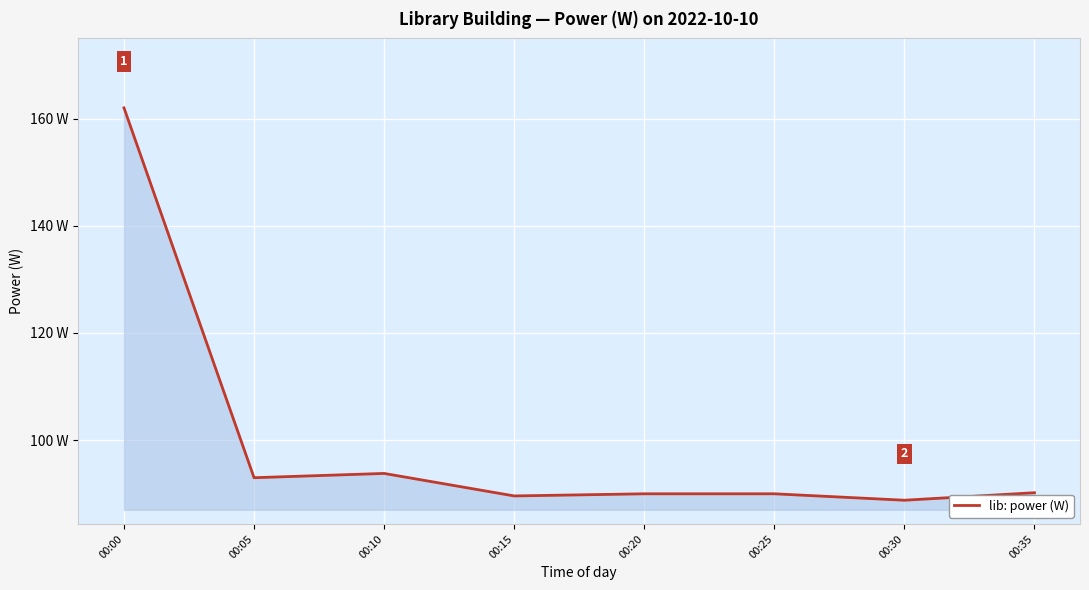

List the labels in order of value, largest first.

00:00, 00:10, 00:05, 00:35, 00:20, 00:25, 00:15, 00:30